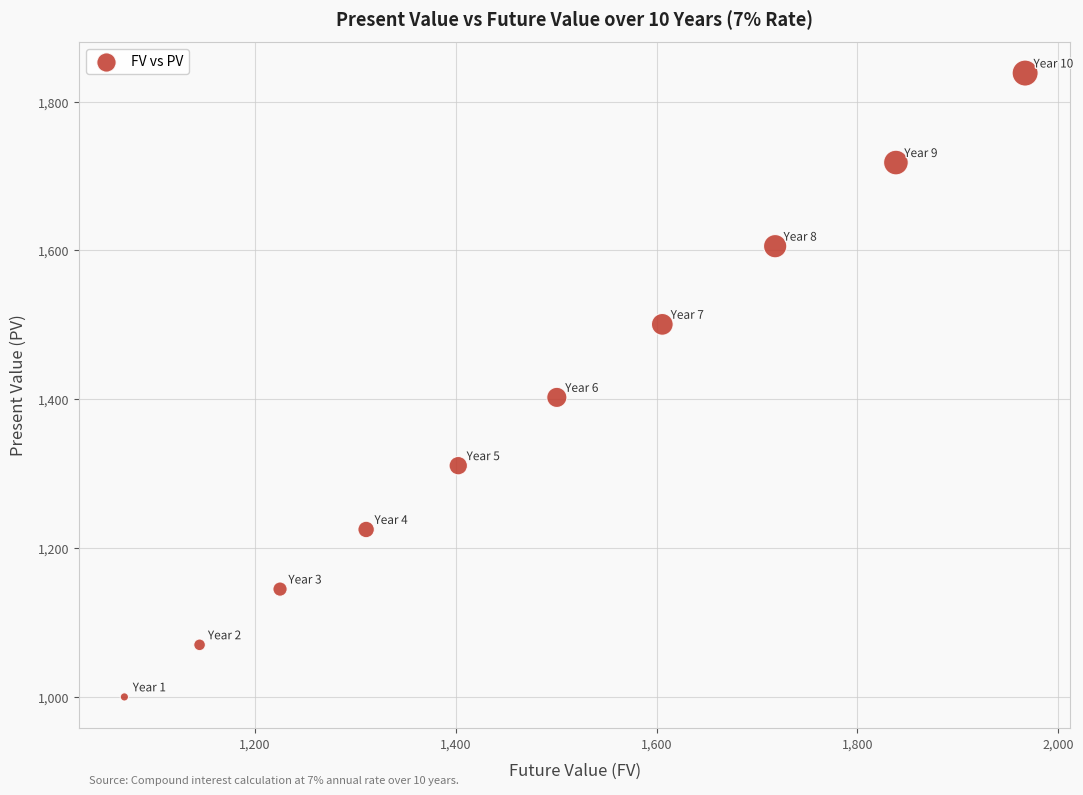

What Y value in the scatter plot is closest to 1419?

1402.6